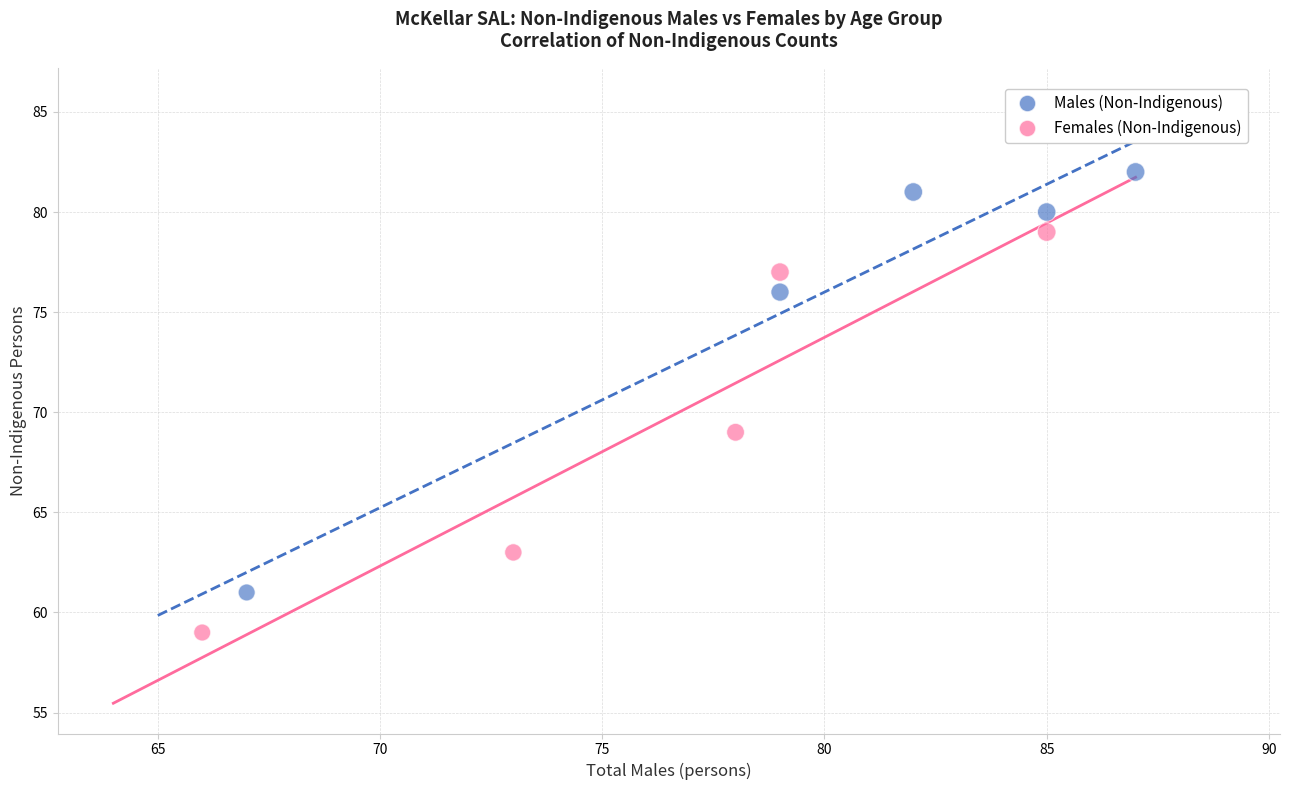

Which series contains the highest Y value?

Males (Non-Indigenous)